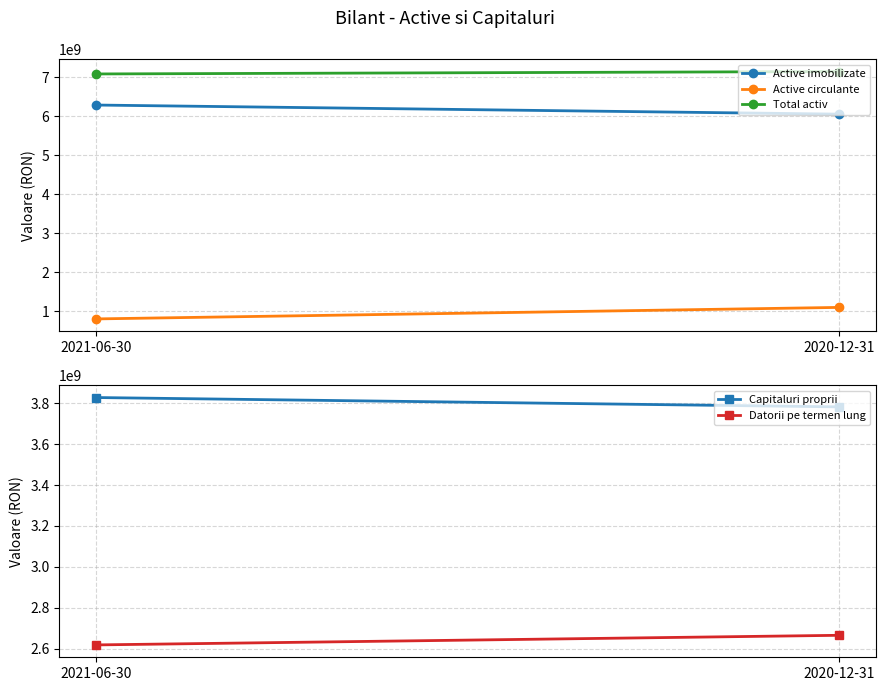

At how many categories does at least one series exceed 4080905379?

2